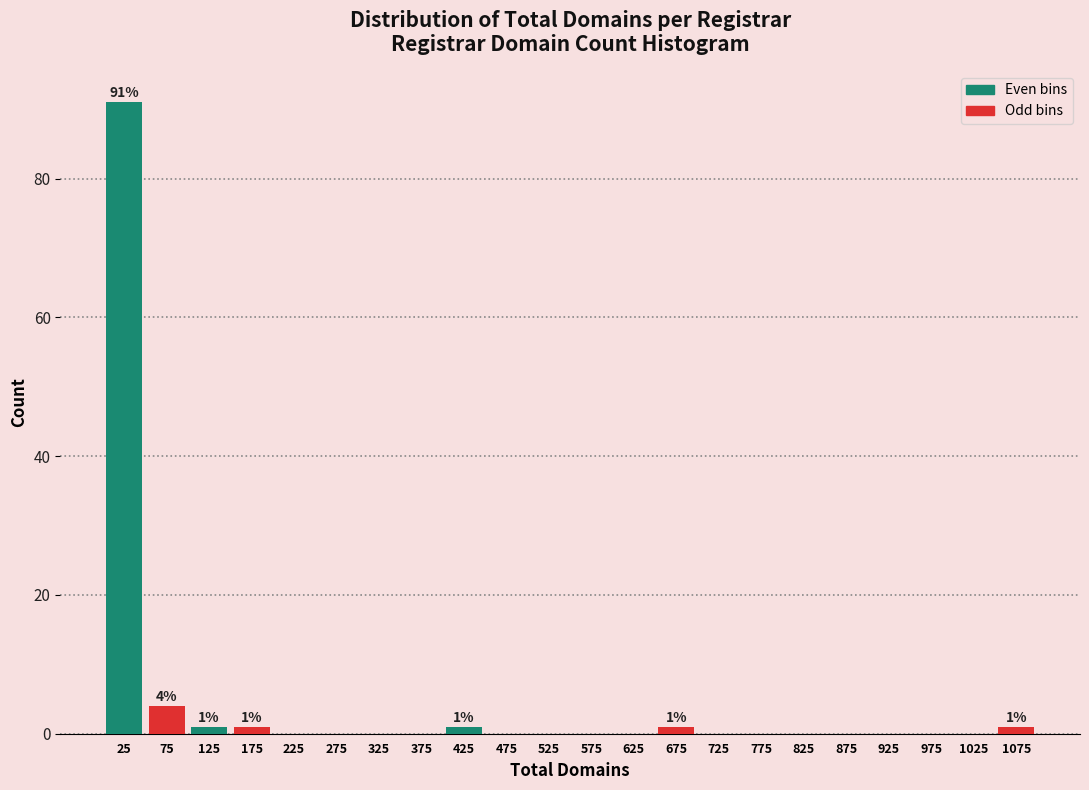

Over which range of the x-axis is the bar tallest?

0 to 50